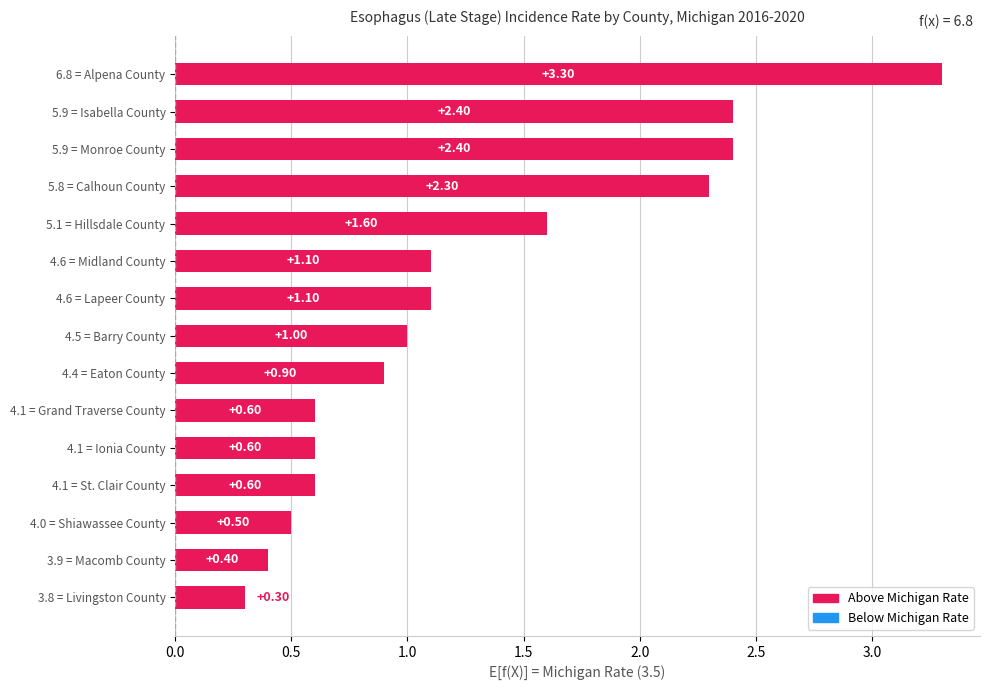

Where is the data nearest to the value 1?

4.5 = Barry County